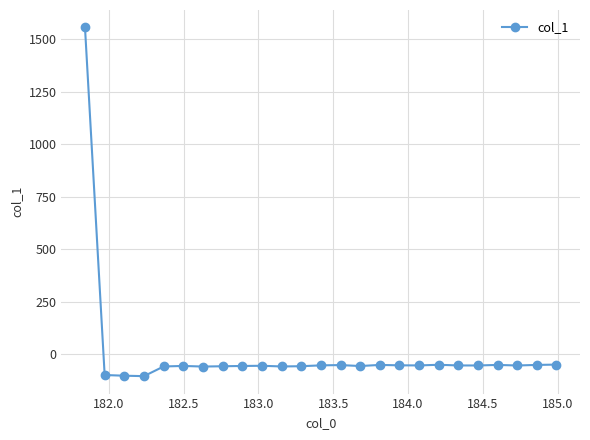

True or false: the data has more than 1 interior local peaks.

True